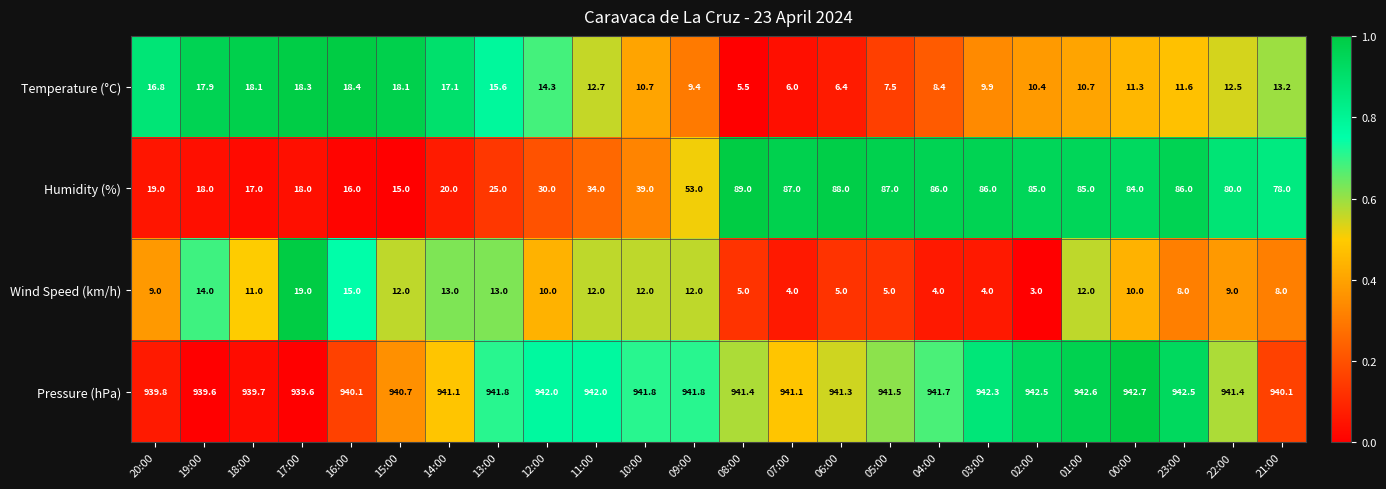

Which series changed the most between 19:00 and 15:00?

Humidity (%)